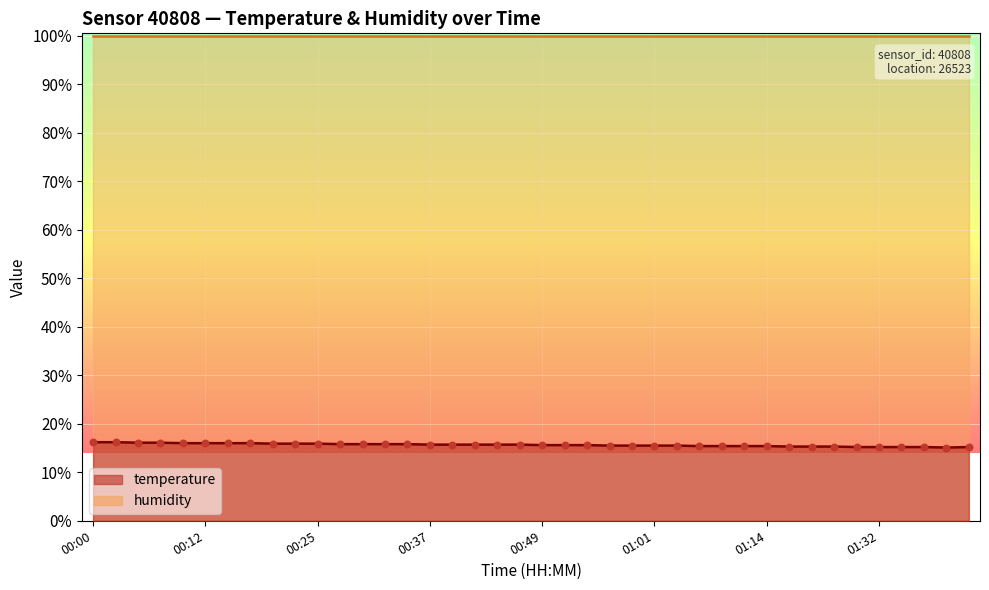

What is the change in value from 00:17 to 00:49?

-0.4